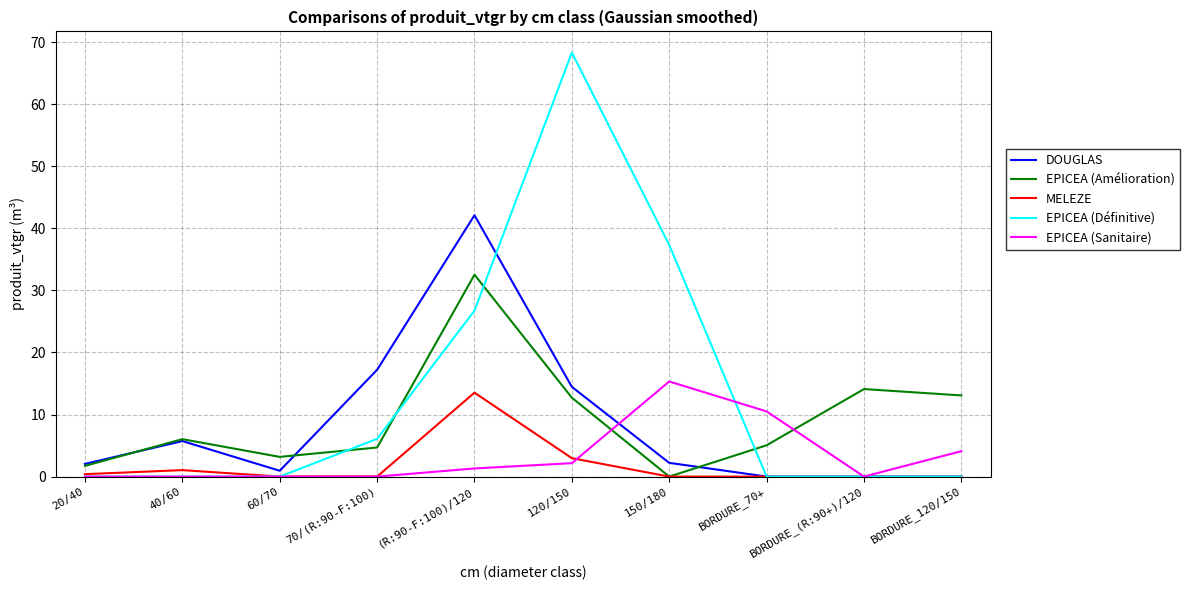

What is the average value of the EPICEA (Sanitaire) series?

3.3